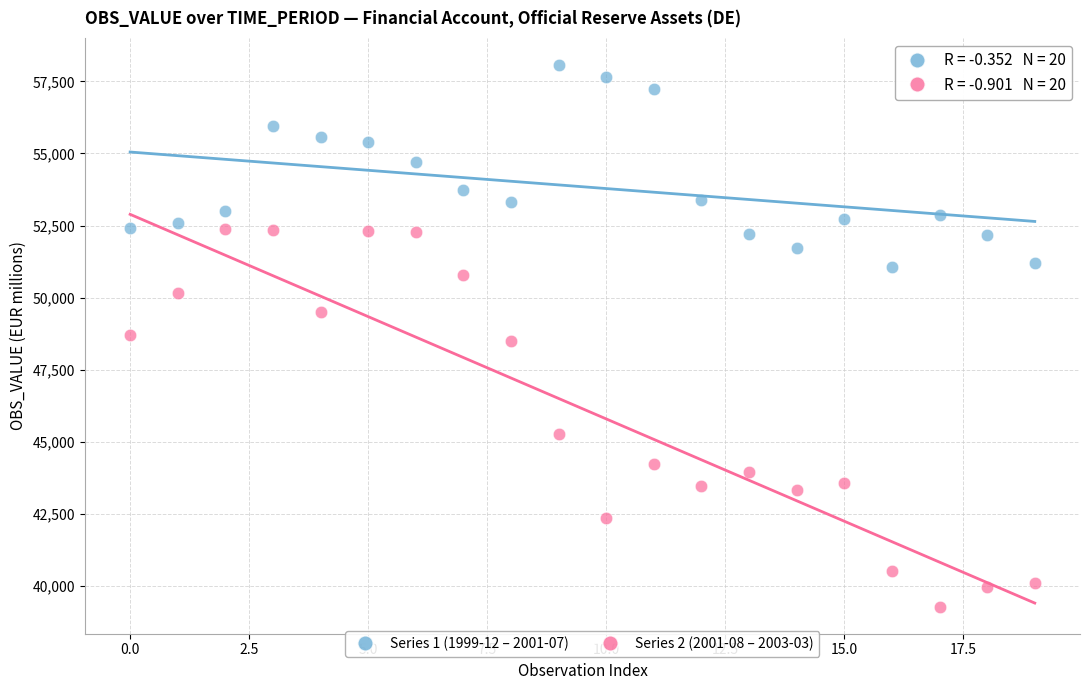

Across all data points, what is the range of Y values (max minus min)?

18783